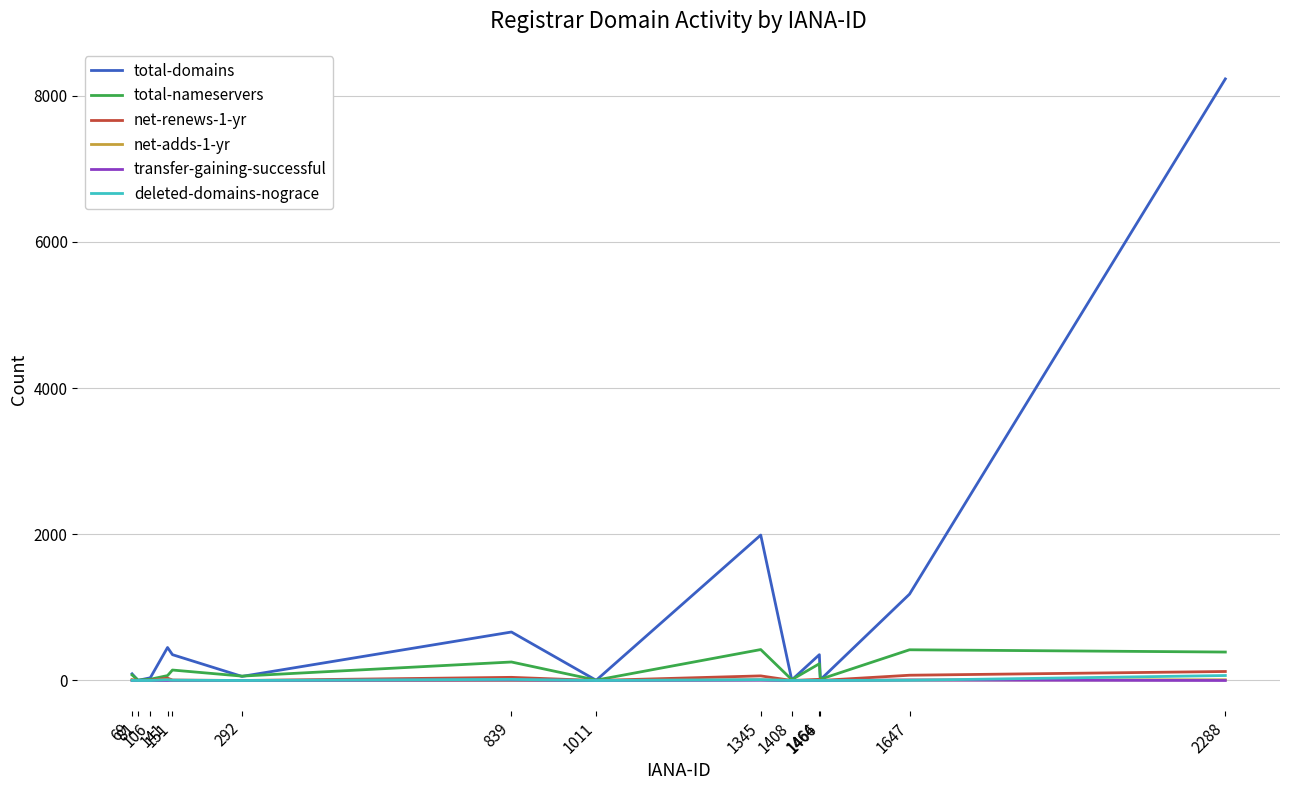

Which series has the largest total across all categories?

total-domains